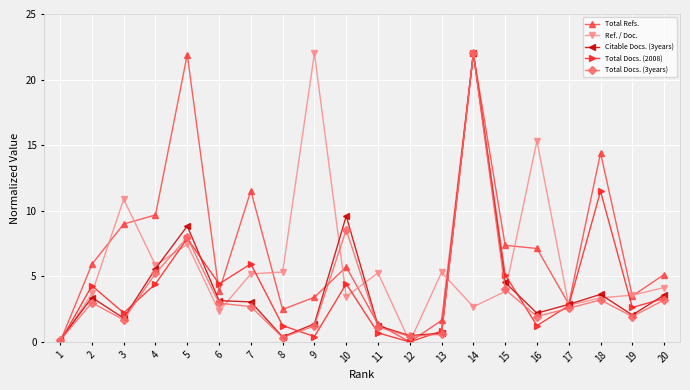

At how many categories does at least one series exceed 7?

10